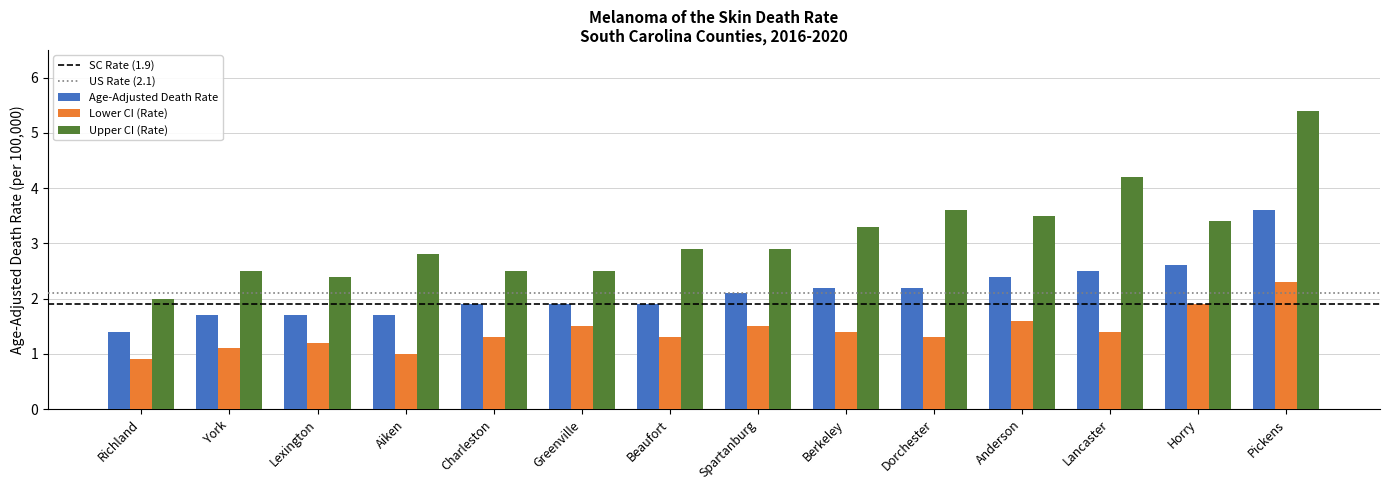

Rank the series at Beaufort from highest to lowest value.

Upper CI (Rate), Age-Adjusted Death Rate, Lower CI (Rate)